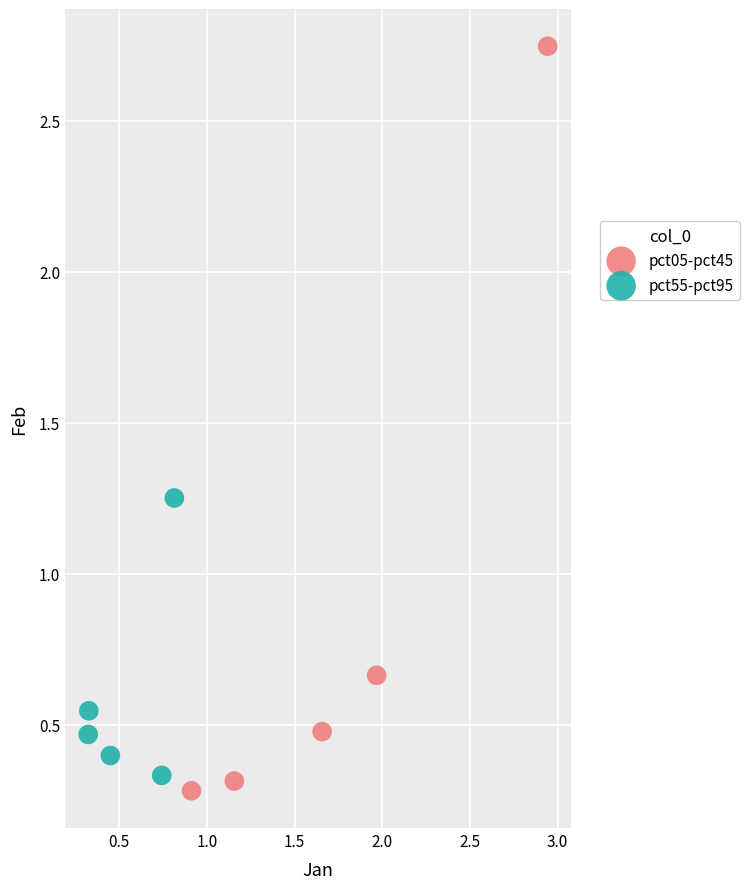

What are all the series names shown in the legend?

pct05-pct45, pct55-pct95